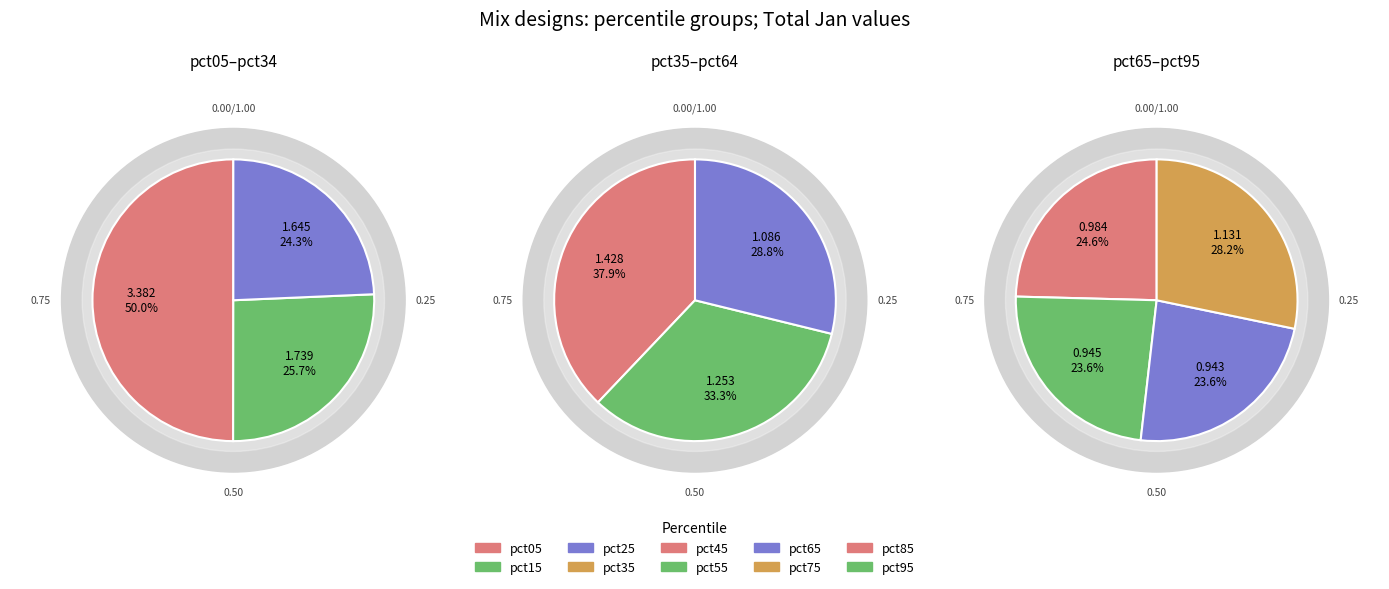

Is pct45 the majority of the pie?

No